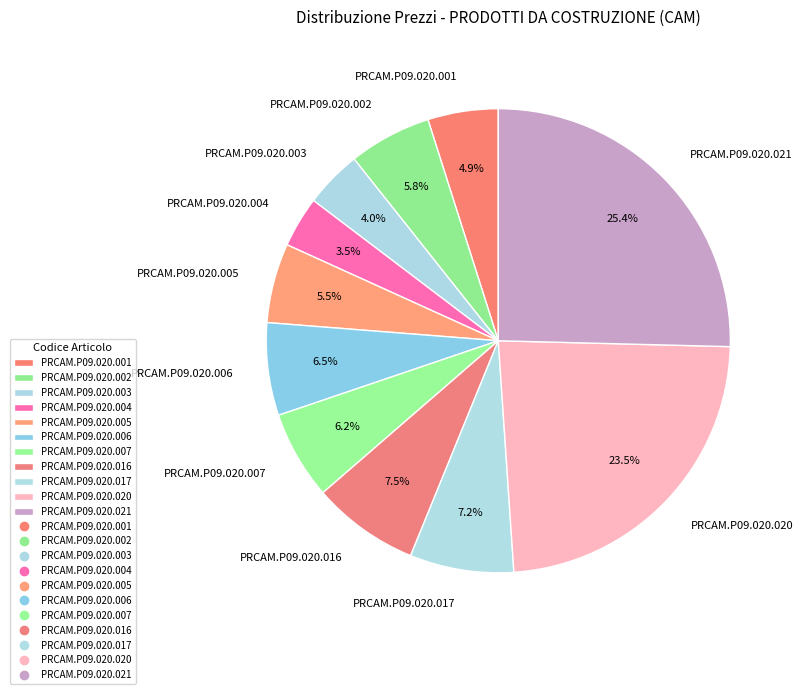

Count the number of slices in the pie.

11